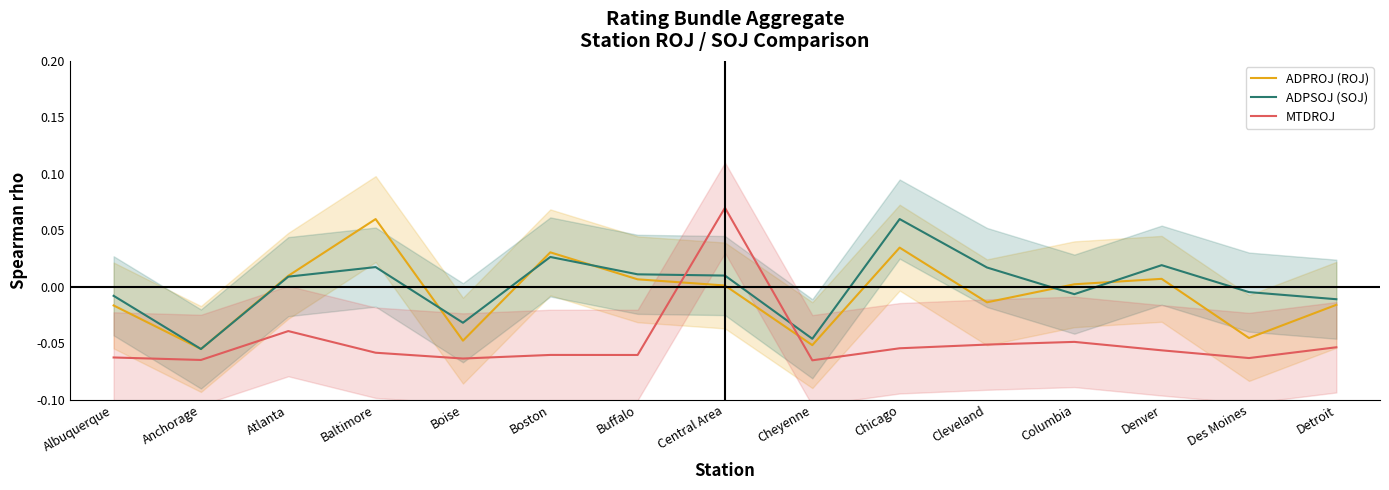

Reading left to right, list all the values displayed in this chart.

ADPROJ (ROJ): -0.0	-0.1	0.0	0.1	-0.0	0.0	0.0	0.0	-0.1	0.0	-0.0	0.0	0.0	-0.0	-0.0
ADPSOJ (SOJ): -0.0	-0.1	0.0	0.0	-0.0	0.0	0.0	0.0	-0.0	0.1	0.0	-0.0	0.0	-0.0	-0.0
MTDROJ: -0.1	-0.1	-0.0	-0.1	-0.1	-0.1	-0.1	0.1	-0.1	-0.1	-0.1	-0.0	-0.1	-0.1	-0.1